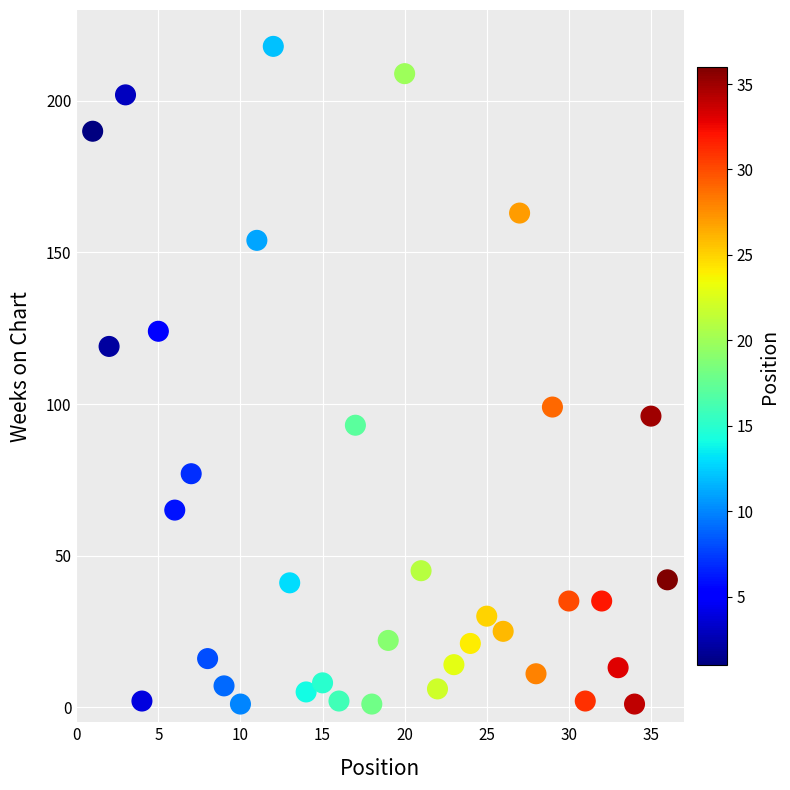

What is the range of Y values (max minus min)?

217